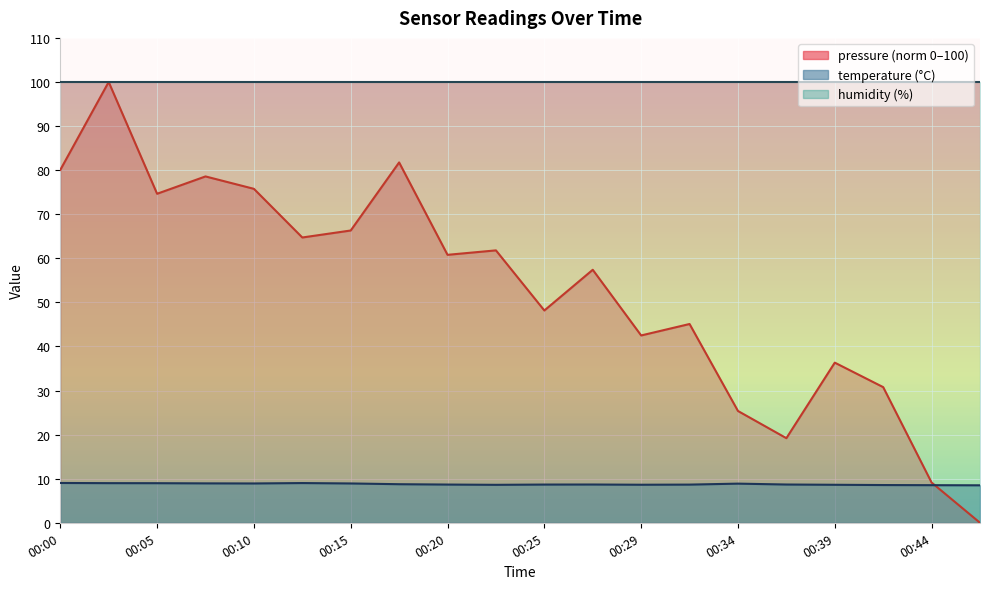

What is the total value across all series at 00:05?

183.6